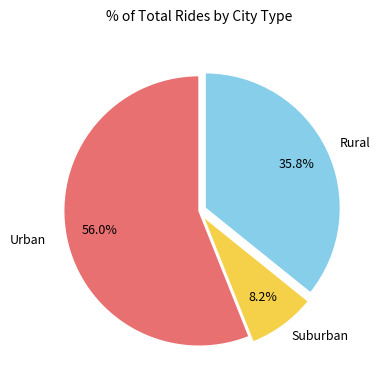

Which slice is the largest?

Urban